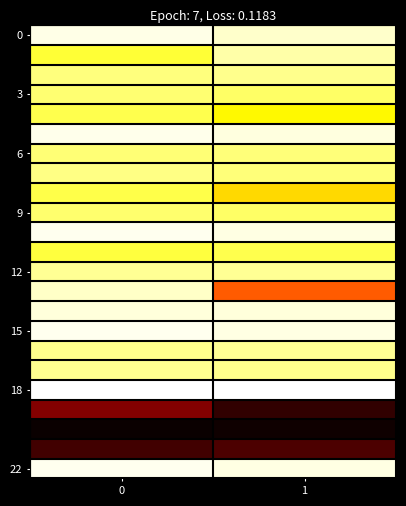

What is the difference between the highest and lowest values at 0?

26.9